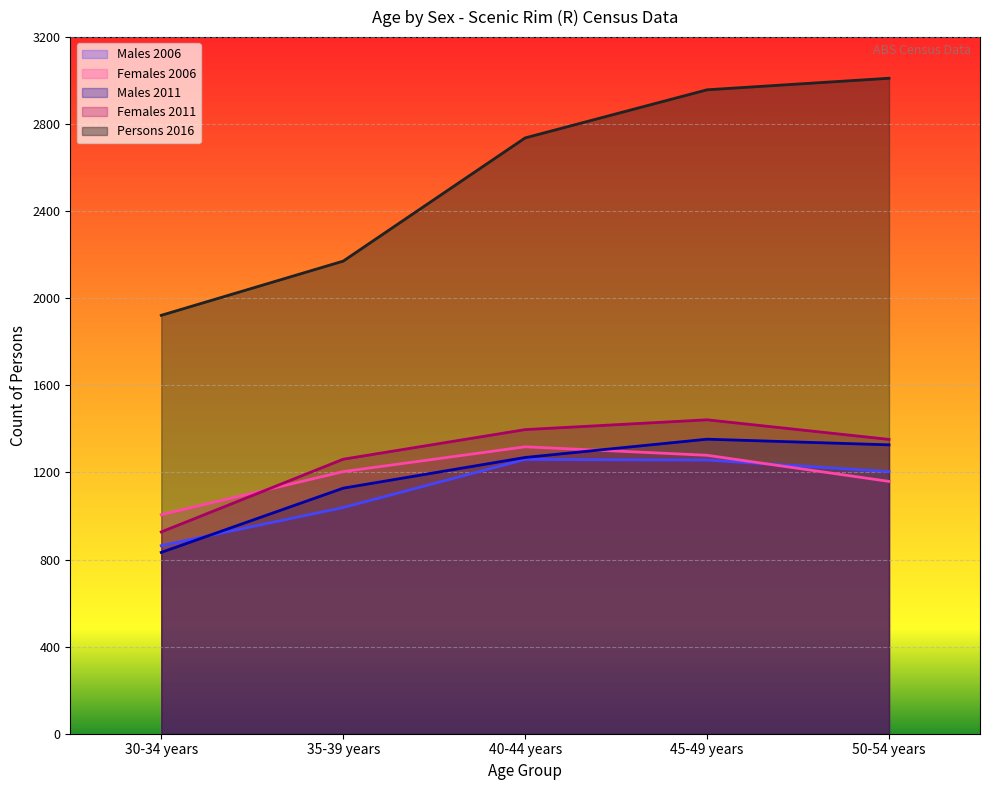

What is the value of the Persons 2016 point at the 5th from the left?

3011